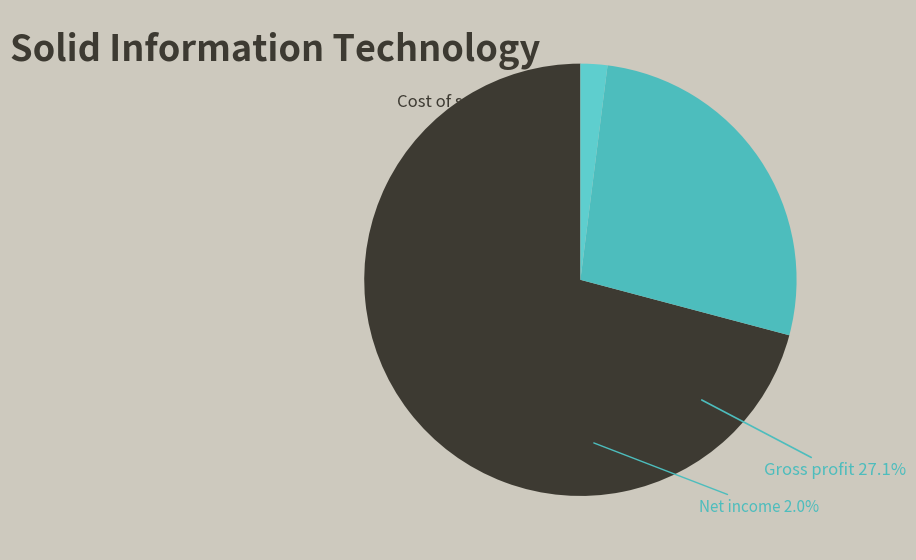

Which category has the biggest portion of the pie?

Cost of sales